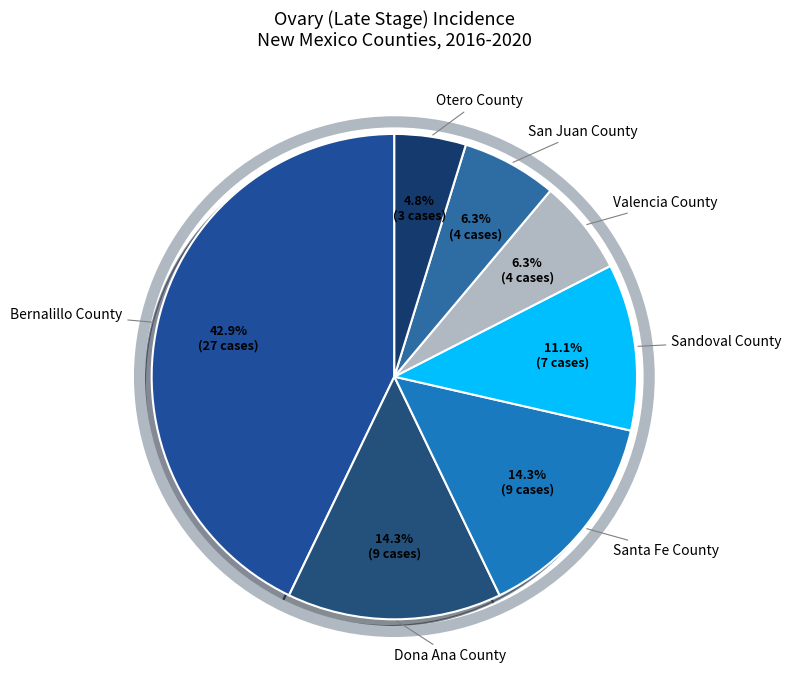

How many slices are in this pie chart?

7